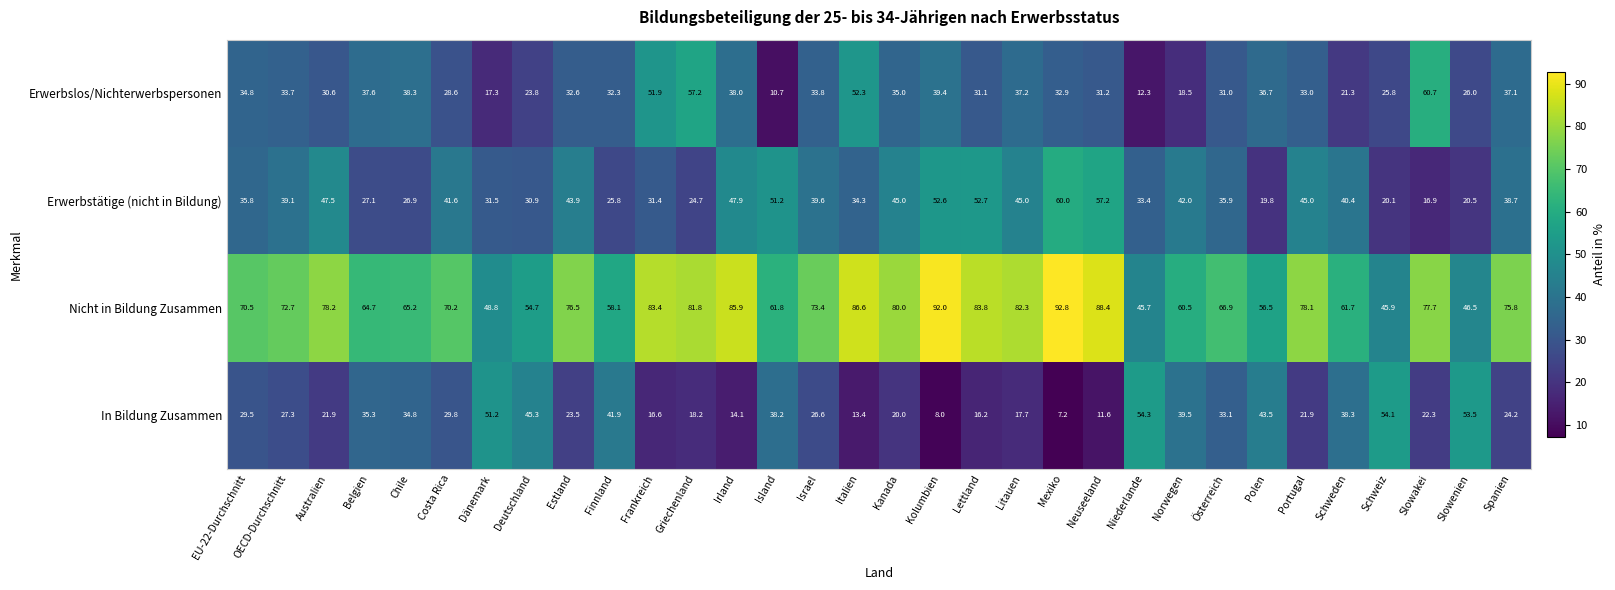

What is the highest value of the Nicht in Bildung Zusammen series?

92.8